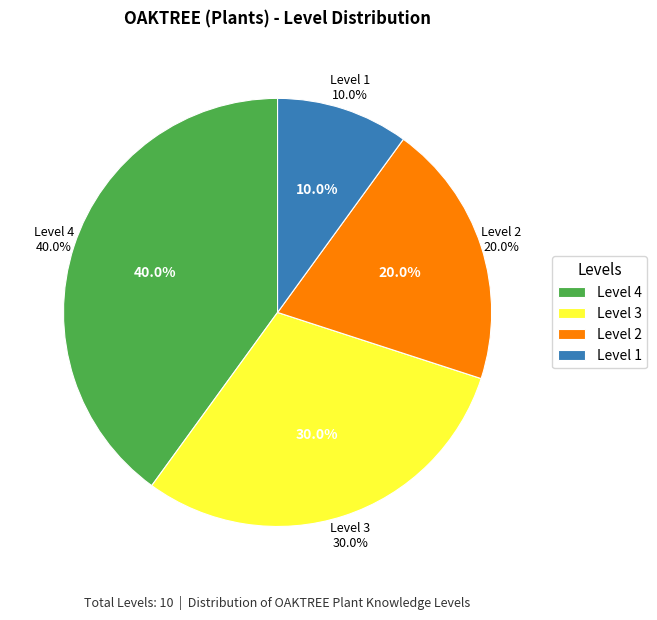

Is it true that Level 3 is 30% of the pie?

True